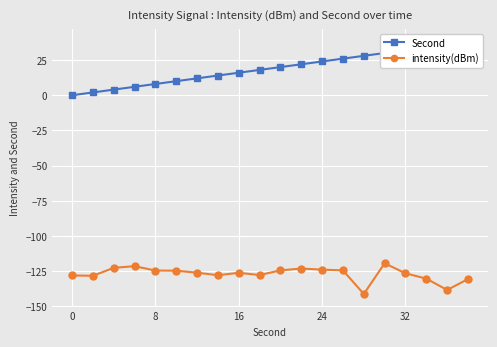

Between 32 and 9, which series saw the biggest shift?

Second